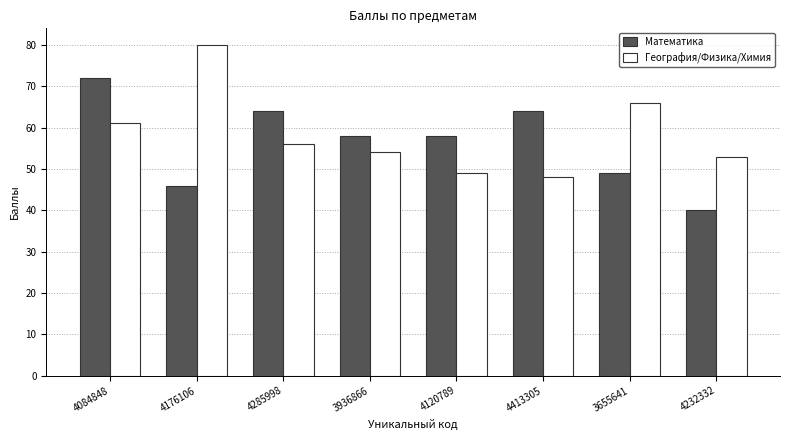

List the series in order of their peak value, highest first.

География/Физика/Химия, Математика